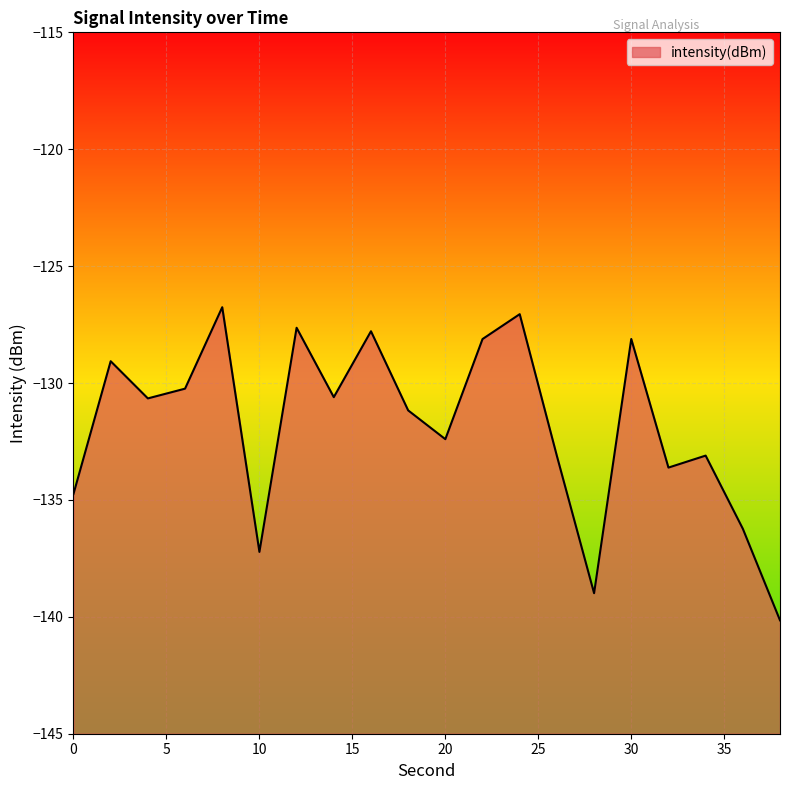

Reading left to right, transcribe all the data shown in this chart.

0=-134.7	2=-129.1	4=-130.7	6=-130.2	8=-126.8	10=-137.2	12=-127.6	14=-130.6	16=-127.8	18=-131.2	20=-132.4	22=-128.1	24=-127.1	26=-133.1	28=-139.0	30=-128.1	32=-133.6	34=-133.1	36=-136.2	38=-140.1